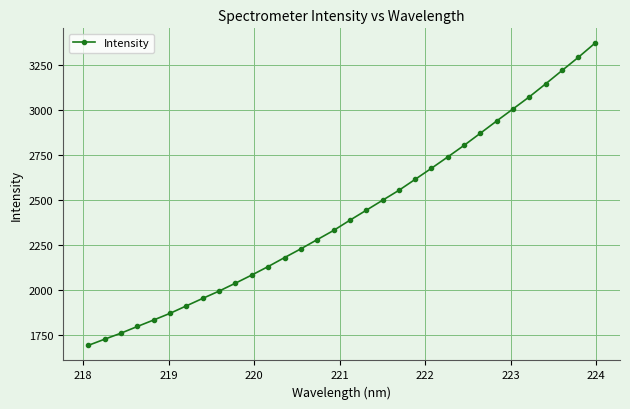

Does the chart display data point markers on the line(s)?

Yes